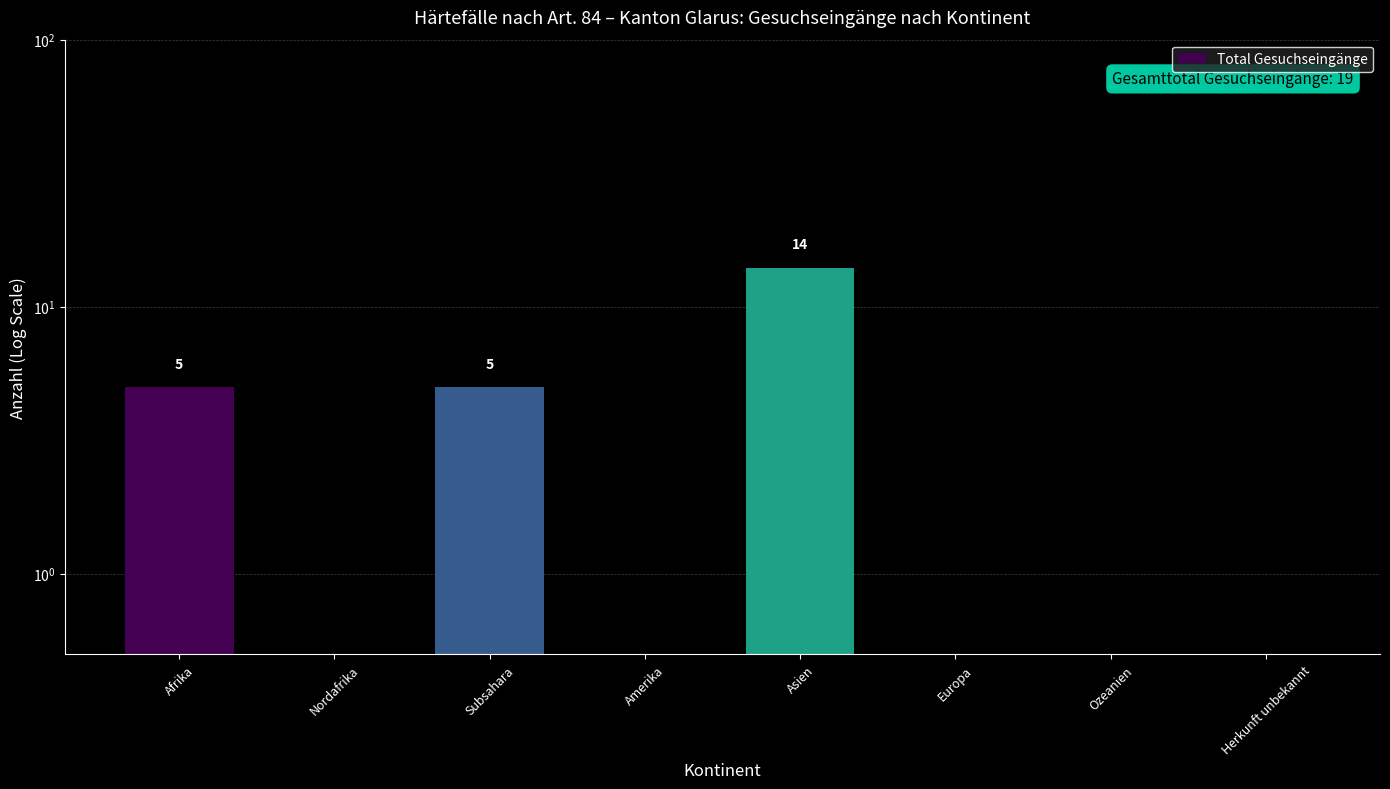

What is the label of the 7th bar from the right?

Nordafrika